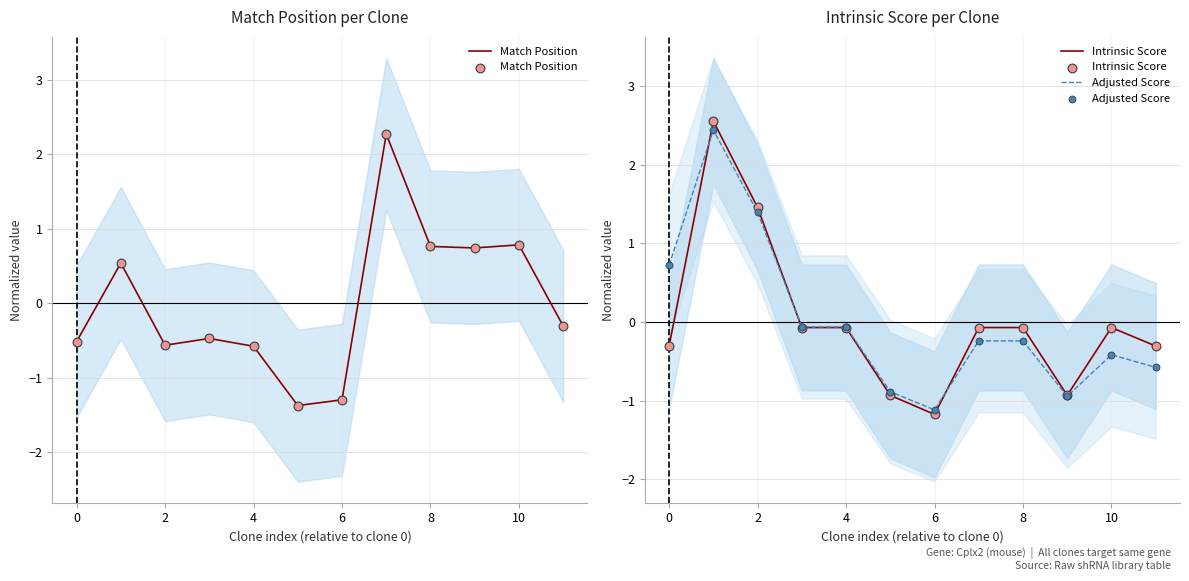

Which series contains the lowest Y value?

Match Position